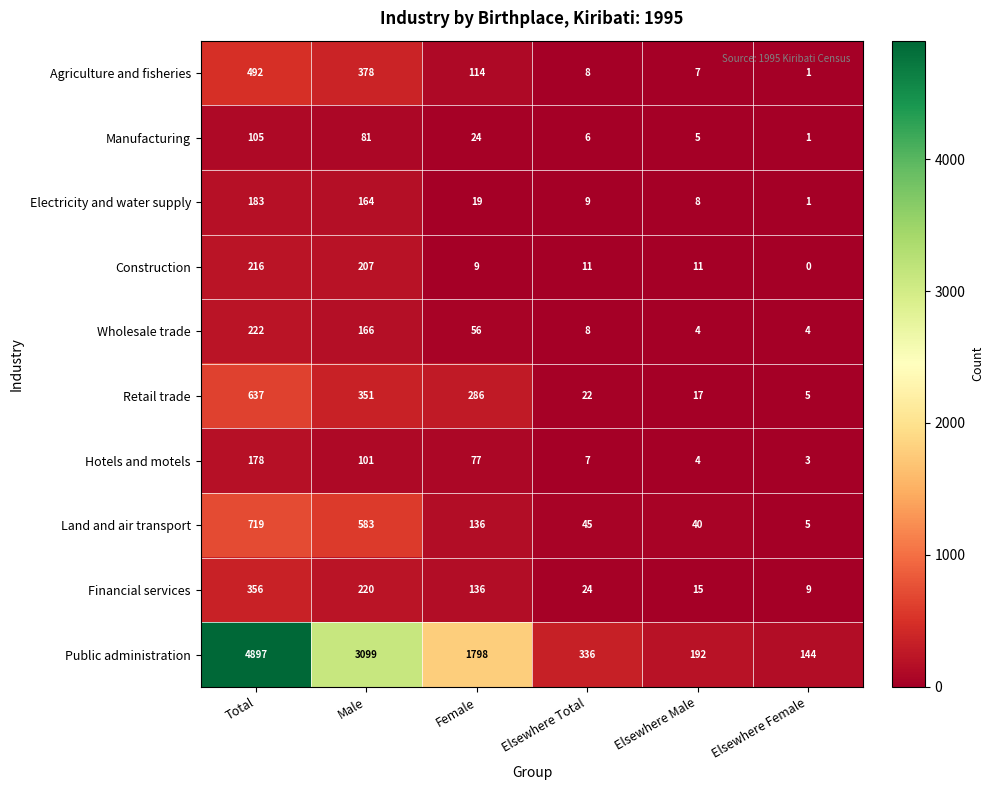

List the series in order of their peak value, lowest first.

Manufacturing, Hotels and motels, Electricity and water supply, Construction, Wholesale trade, Financial services, Agriculture and fisheries, Retail trade, Land and air transport, Public administration